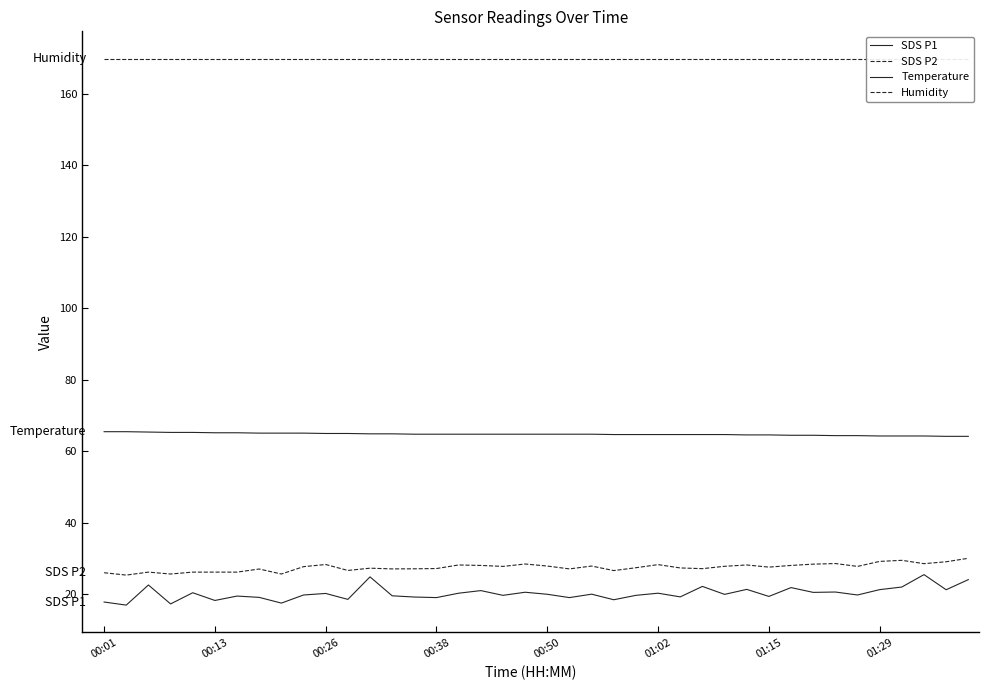

What are all the series names shown in the legend?

SDS P1, SDS P2, Temperature, Humidity